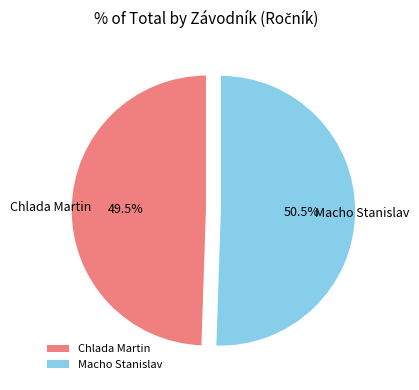

Rank the categories by value from lowest to highest.

Chlada Martin, Macho Stanislav